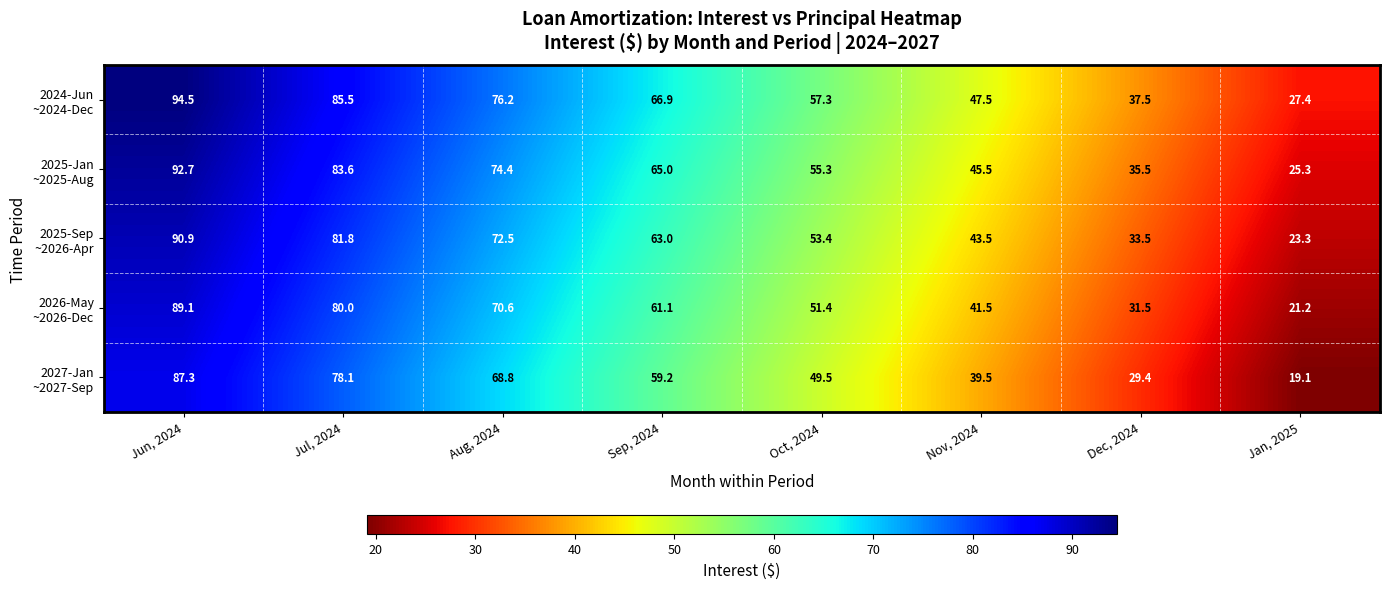

What is the total value across all series at Jun, 2024?

454.5